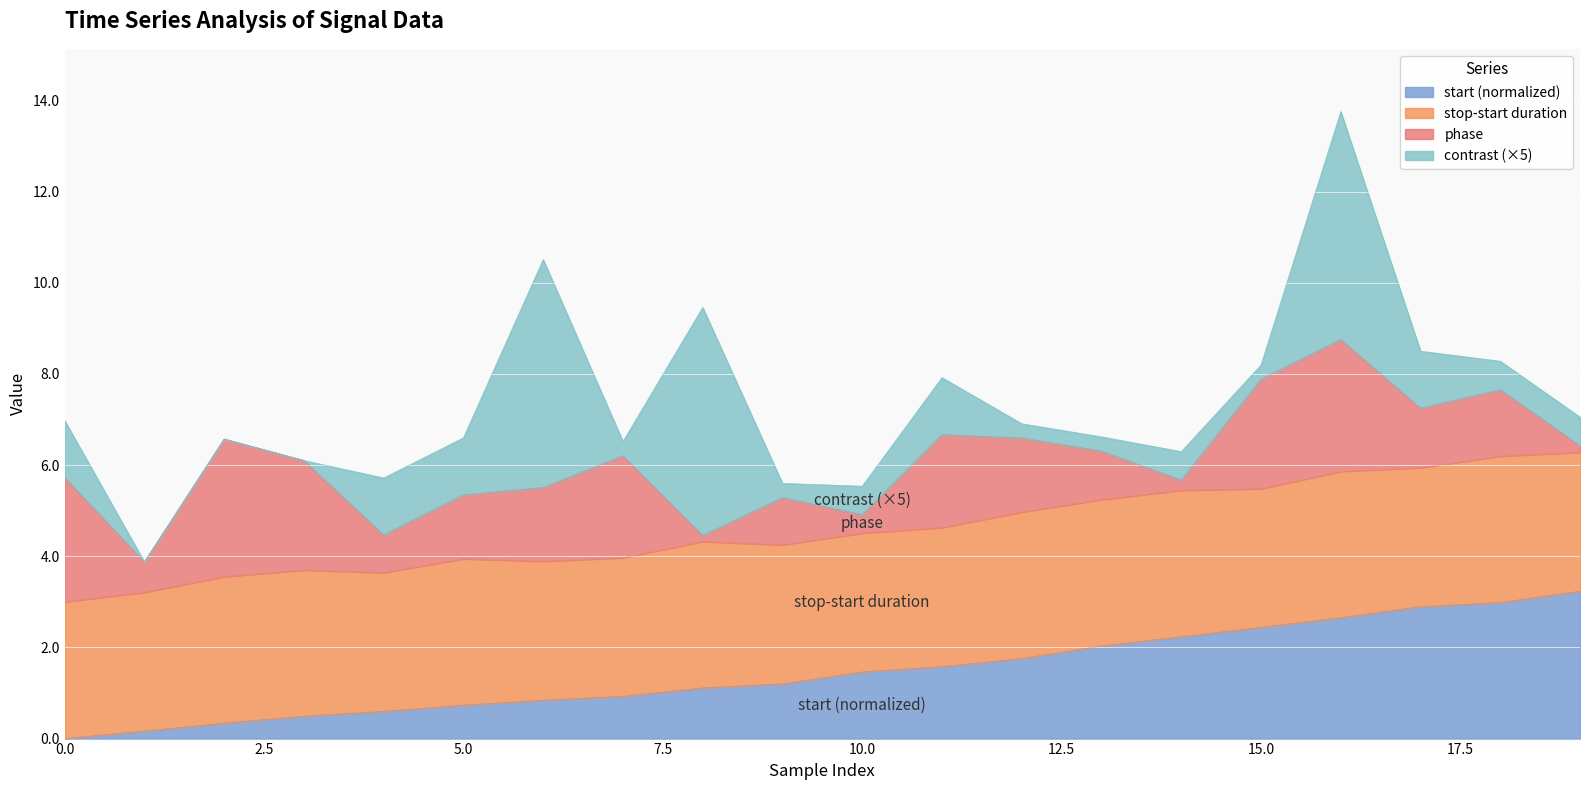

The stop series shows 2.3 at 12. True or false?

False